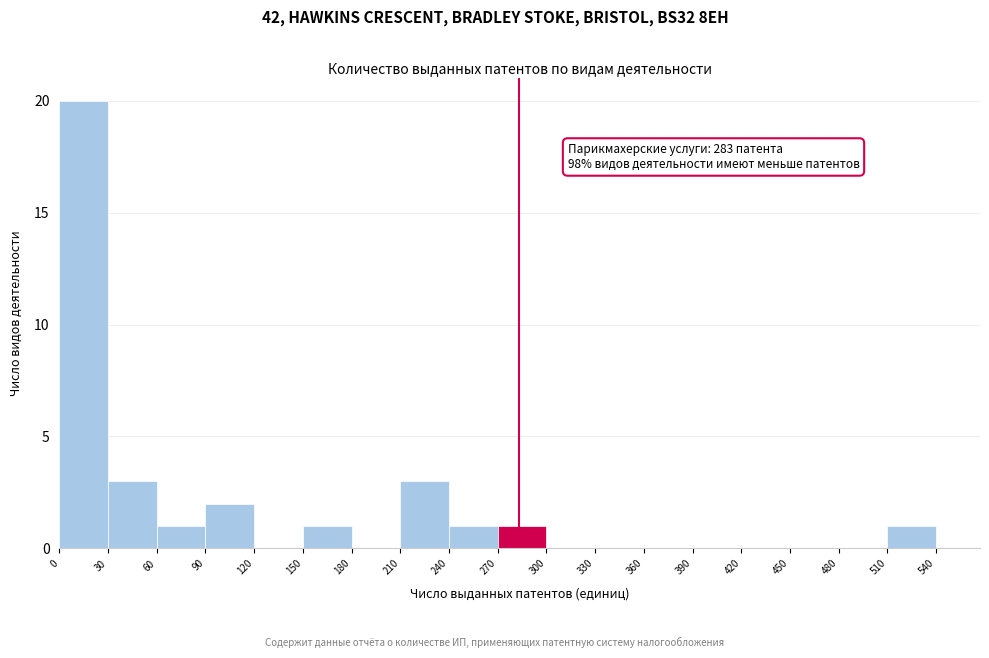

Over which range of the x-axis is the bar tallest?

0 to 30